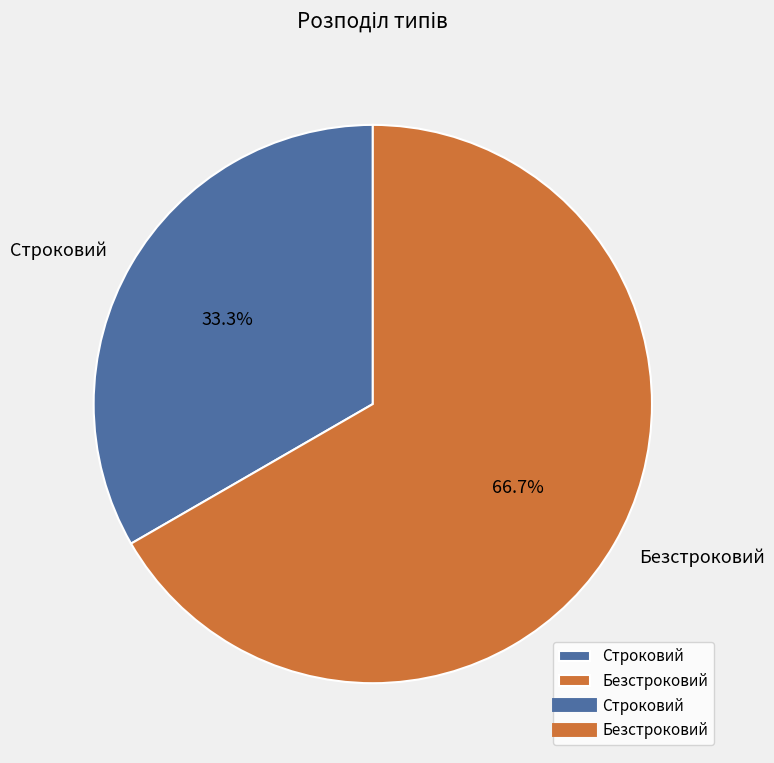

Is Строковий the majority of the pie?

No